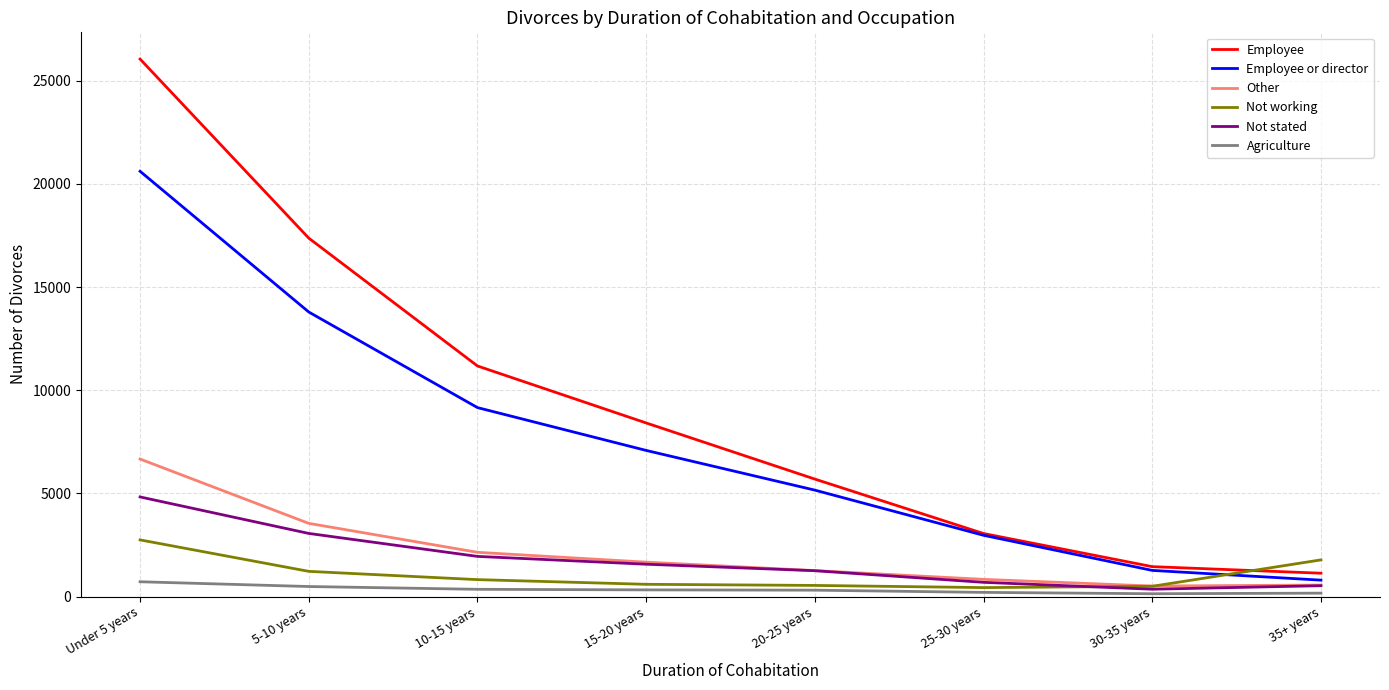

Rank the series by their maximum value, from lowest to highest.

Agriculture, Not working, Not stated, Other, Employee or director, Employee